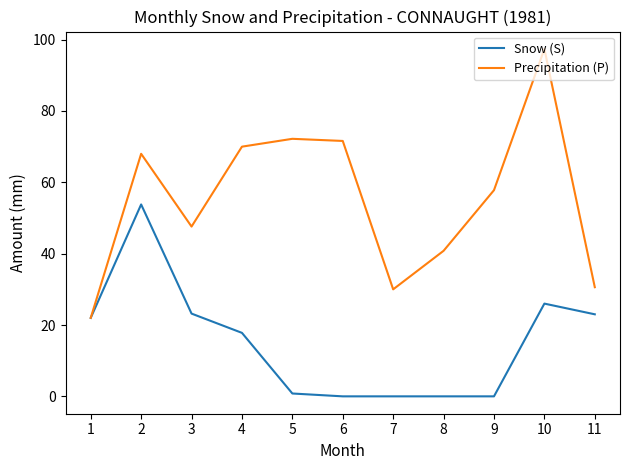

What is the sum of all Precipitation (P) values?

608.0